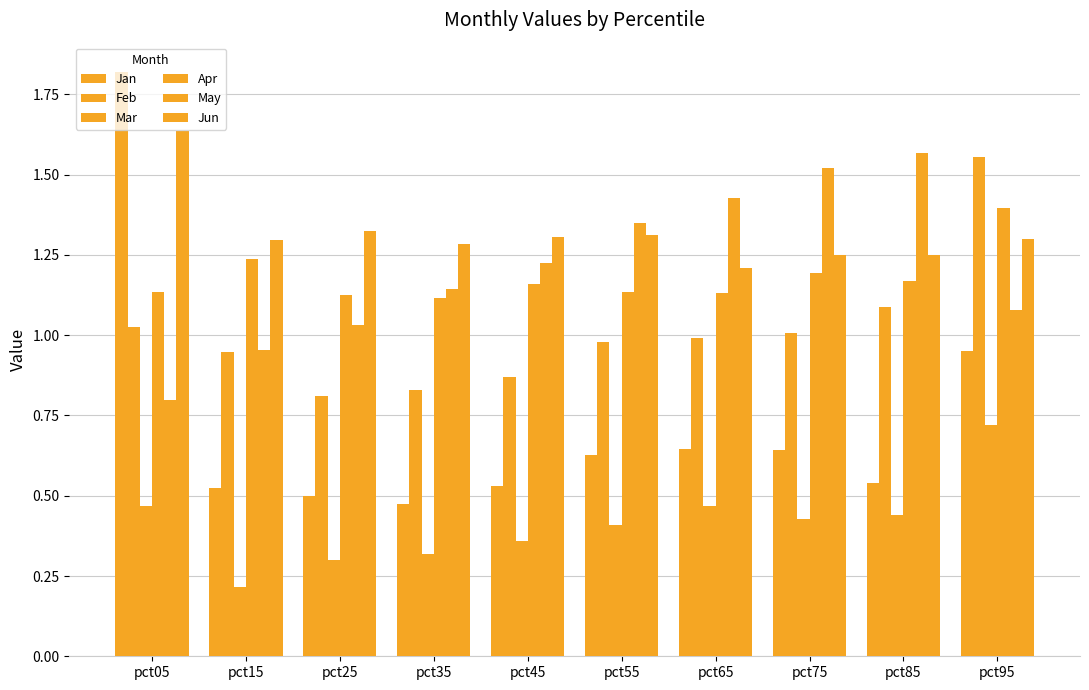

At which label does May reach its minimum?

pct05